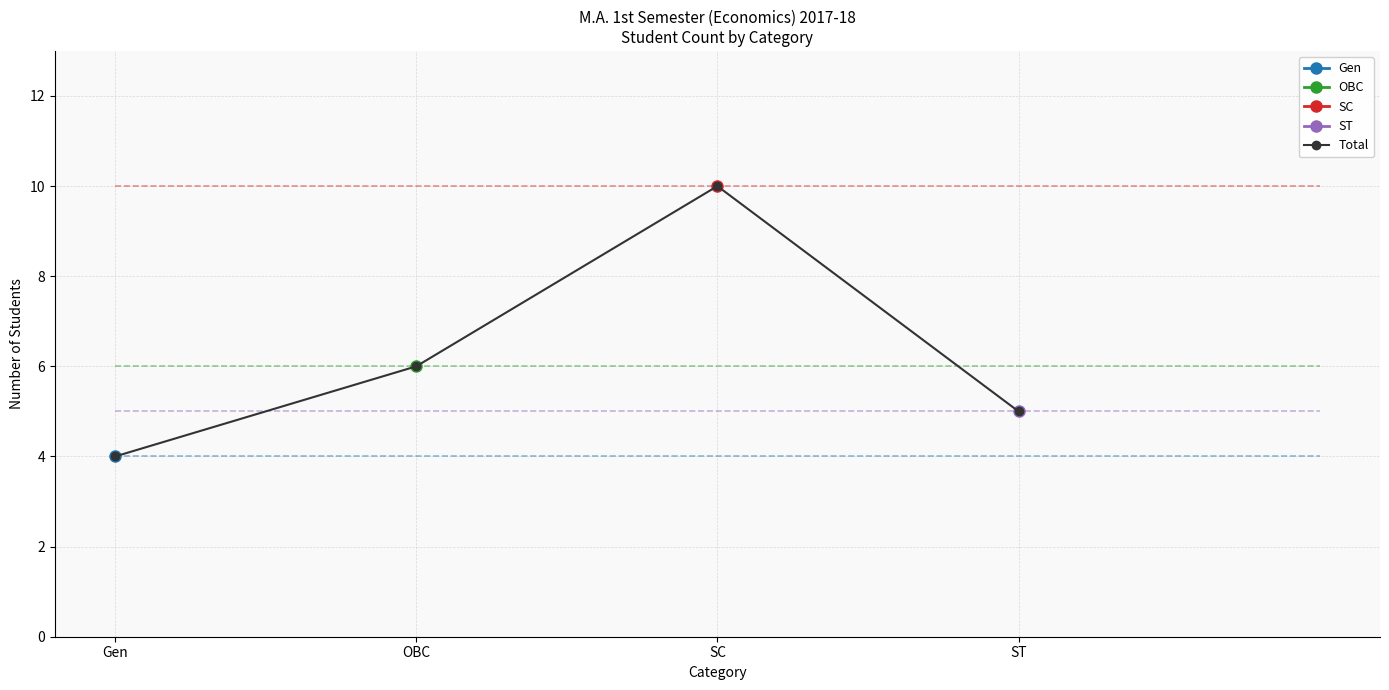

What is the label of the 4th point from the left?

ST